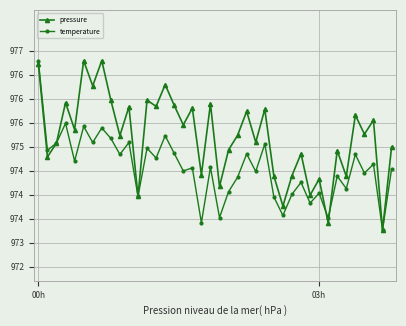

Is this an area chart (filled region under the line)?

No